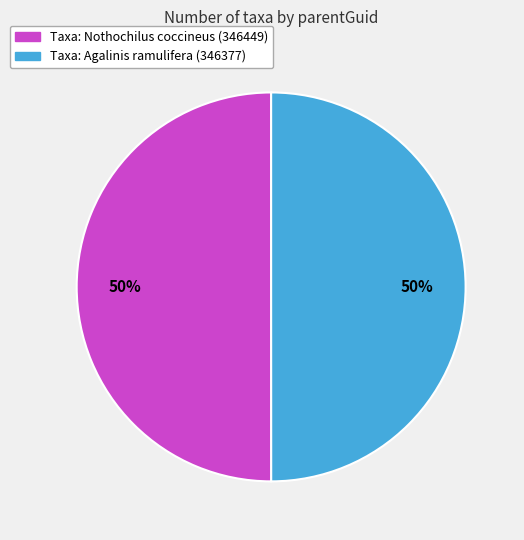

To the nearest percent, what is the average slice percentage?

50%